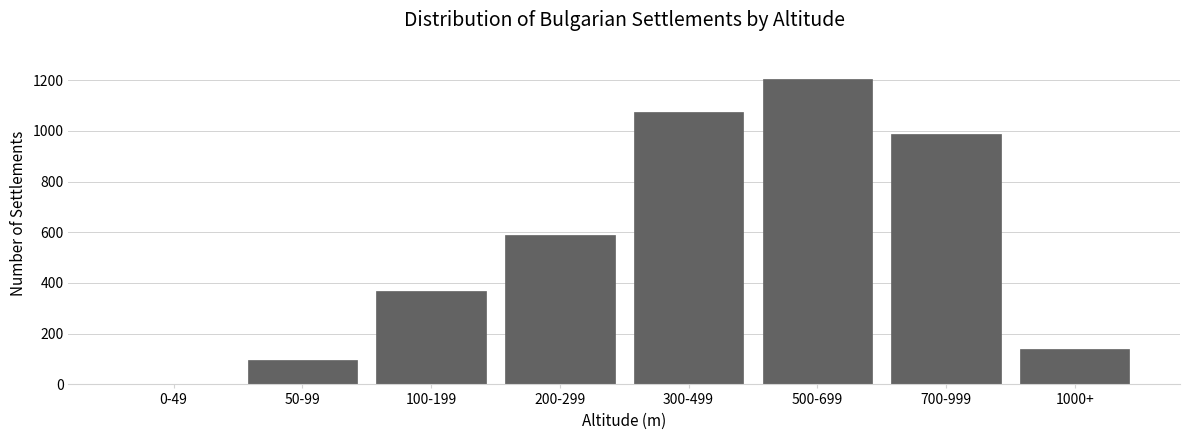

Reading left to right, list all the values displayed in this chart.

0-49=0	50-99=97	100-199=368	200-299=588	300-499=1074	500-699=1203	700-999=989	1000+=140